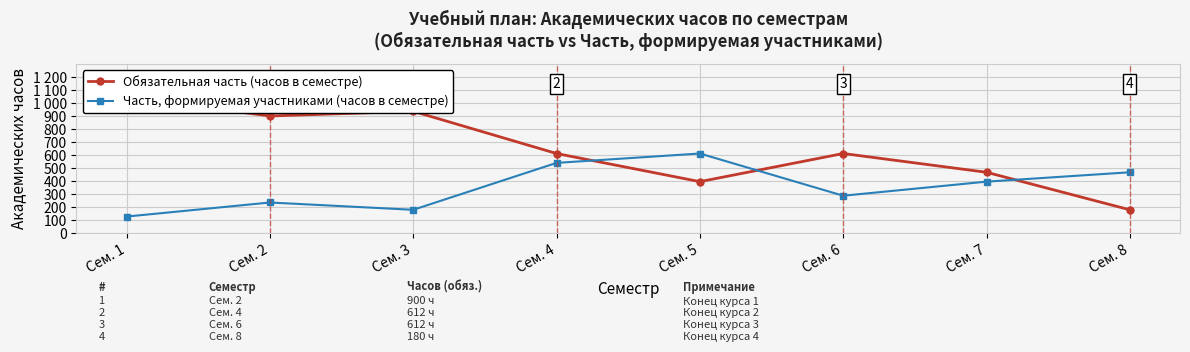

Where is the first local minimum for Обязательная часть (часов в семестре)?

Сем. 2